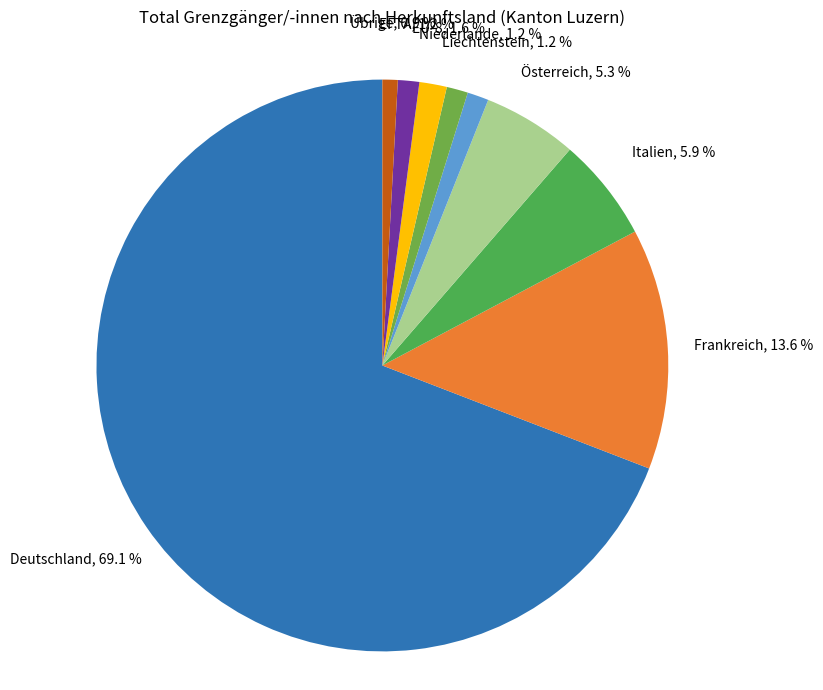

To the nearest percent, what percentage of the pie is EU-8?

2%